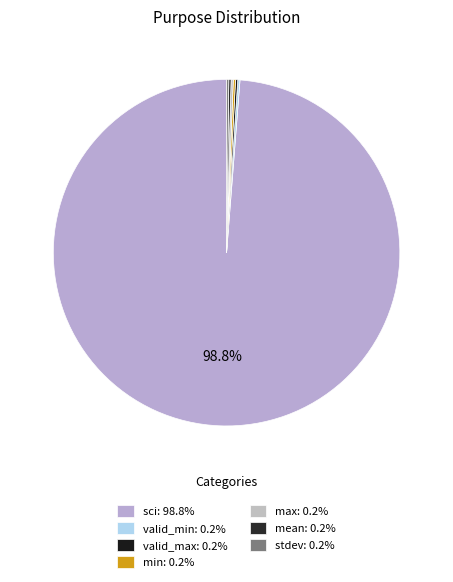

Does any single category account for the majority?

Yes